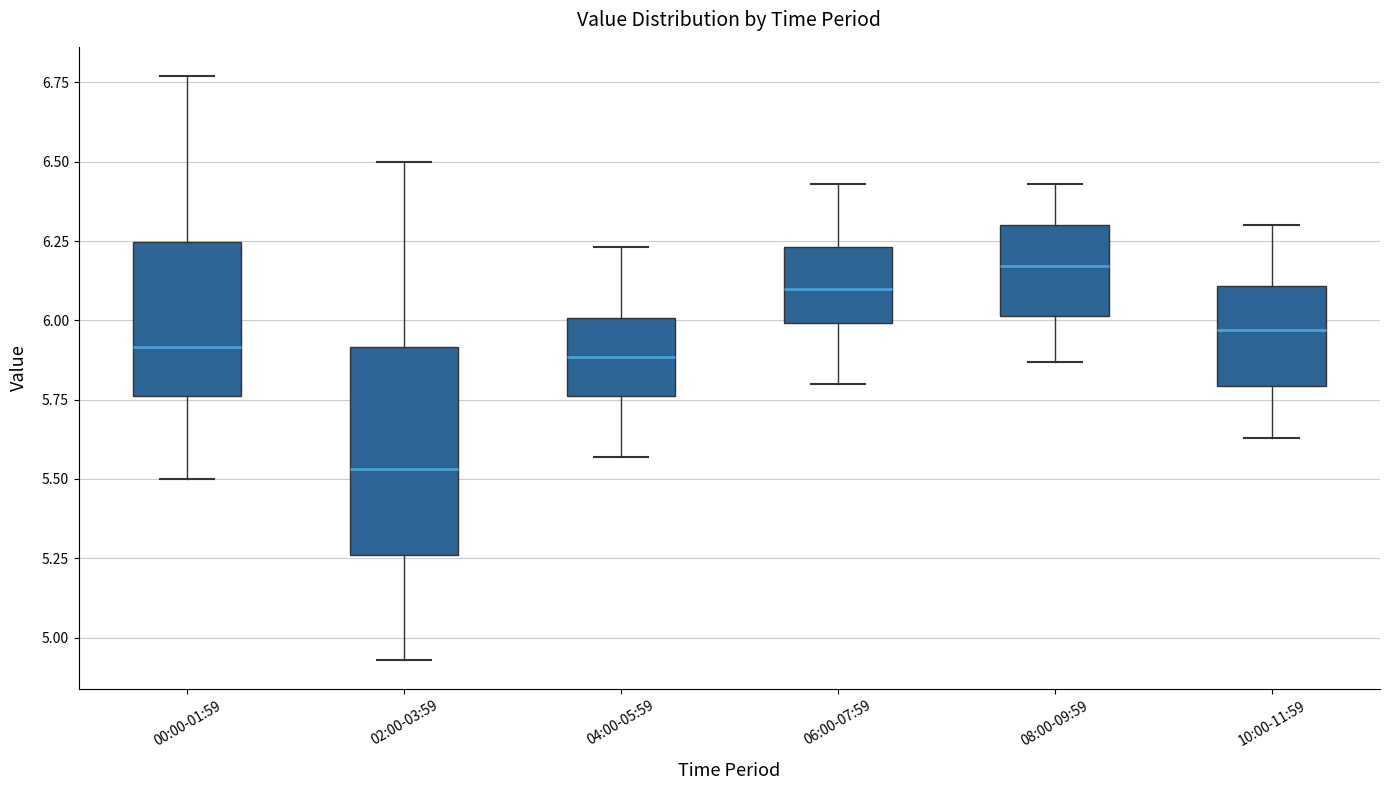

Reading left to right, read every box against the y-axis: the position of its median line, the range the box covers, and the ends of its whiskers. The values are not printed on the chart, so give them approximately, as read against the axis.

00:00-01:59: median 5.90, box 5.75 to 6.25, whiskers 5.50 to 6.75
02:00-03:59: median 5.55, box 5.25 to 5.90, whiskers 4.95 to 6.50
04:00-05:59: median 5.90, box 5.75 to 6.00, whiskers 5.55 to 6.25
06:00-07:59: median 6.10, box 6.00 to 6.25, whiskers 5.80 to 6.45
08:00-09:59: median 6.15, box 6.00 to 6.30, whiskers 5.85 to 6.45
10:00-11:59: median 5.95, box 5.80 to 6.10, whiskers 5.65 to 6.30